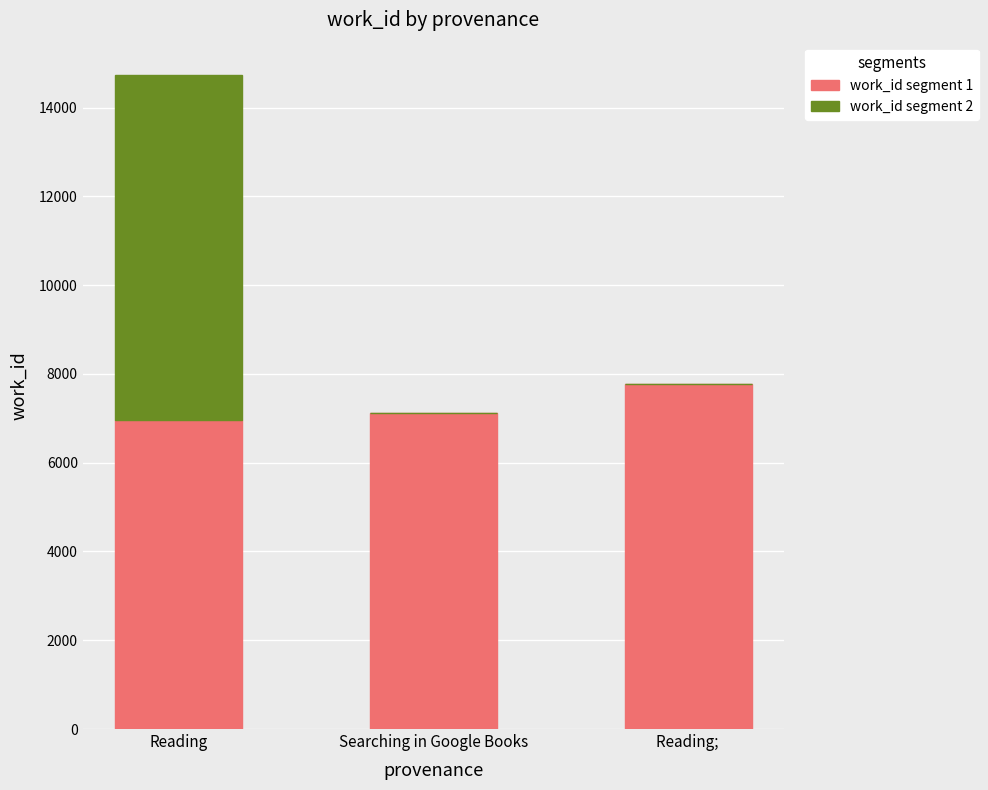

True or false: work_id segment 1 has a value of 7123 at Searching in Google Books.

True